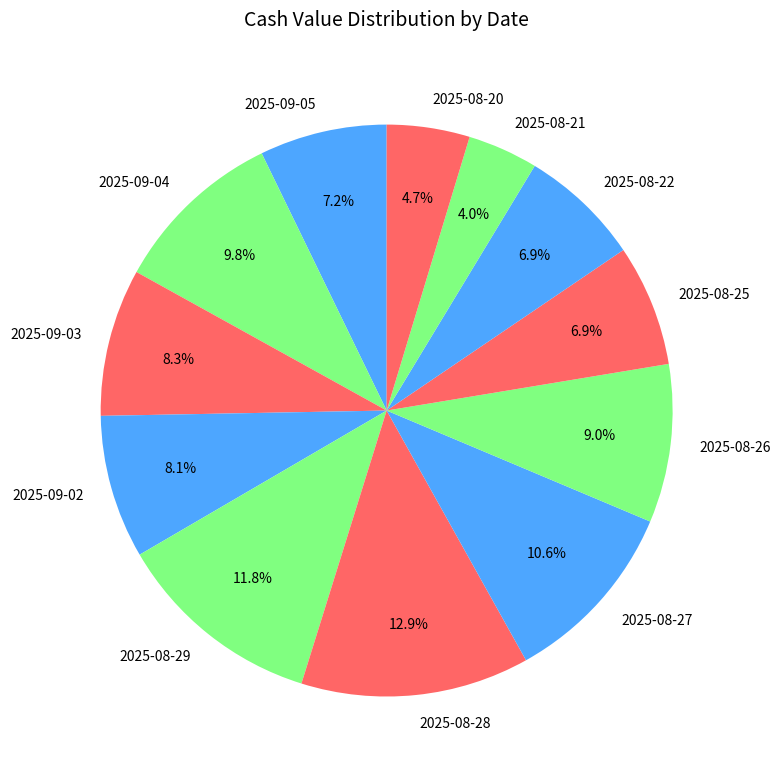

Does 2025-08-29 represent more than half of the total?

No